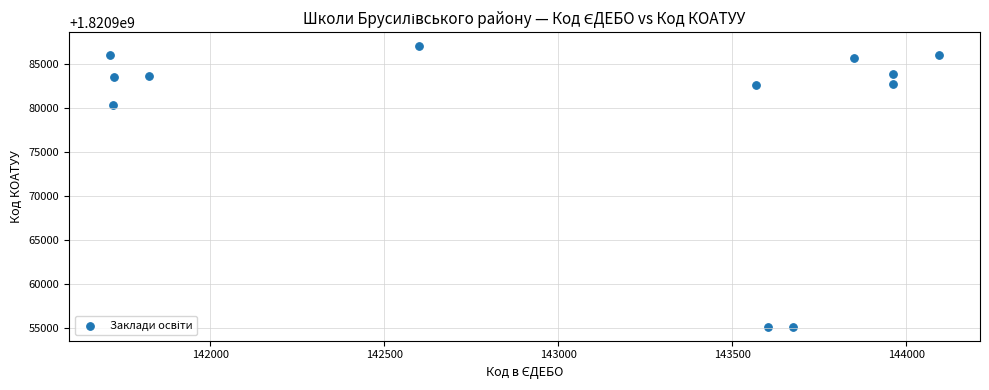

What Y value in the scatter plot is closest to 1820971050?

1820980301